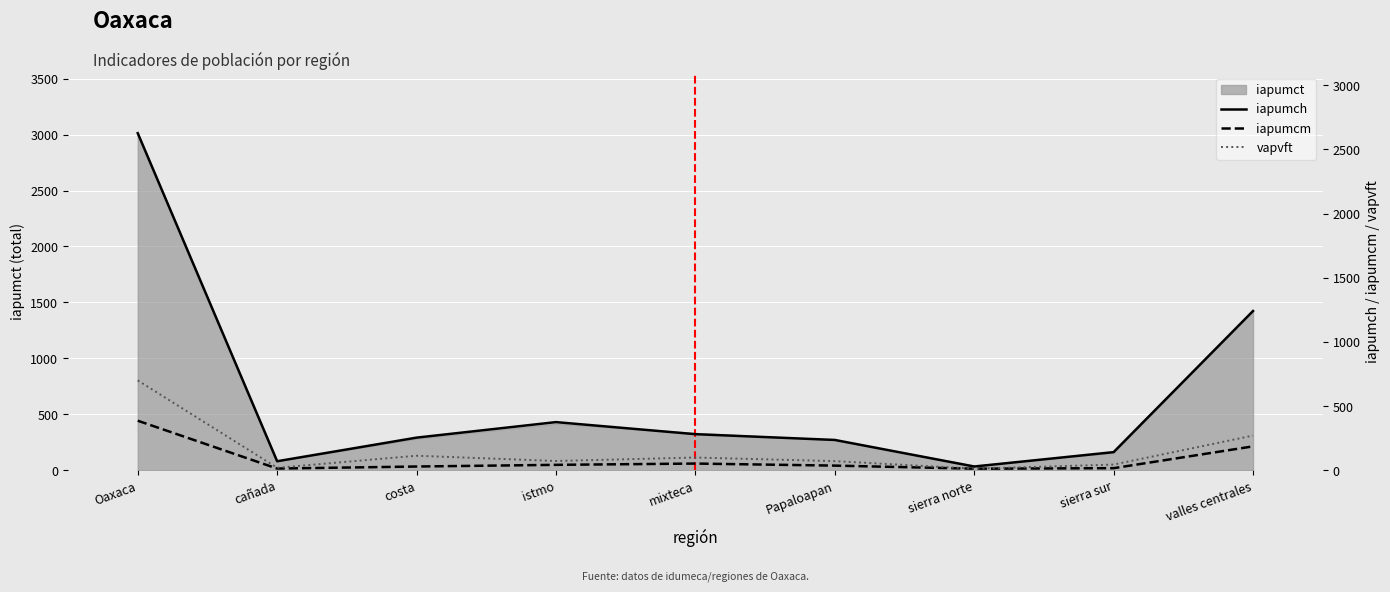

What is the sum of the vapvft values at istmo and costa?

185